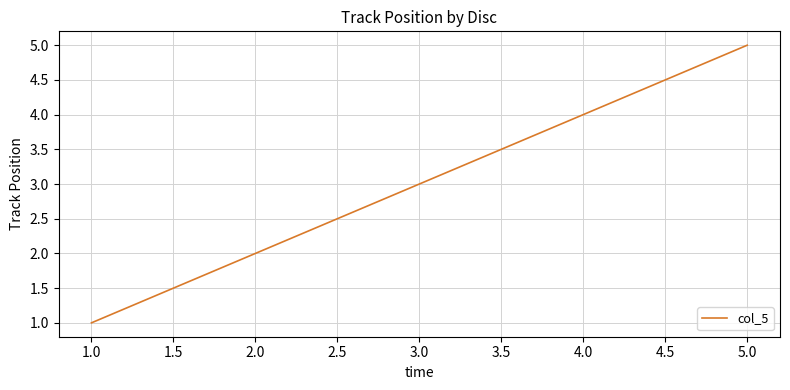

Which category has the highest value across all series?

5.0